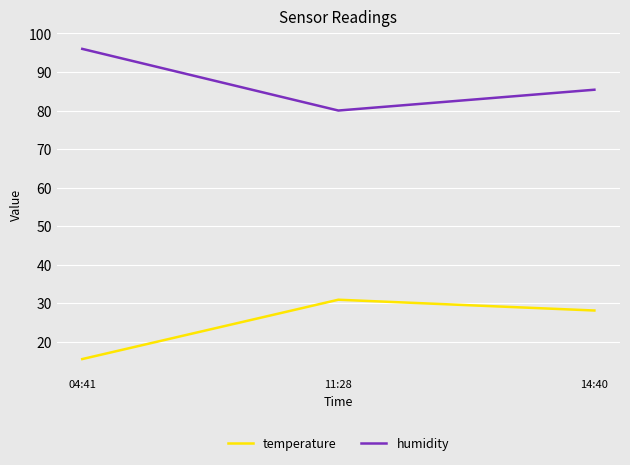

Count the number of categories in the chart.

3